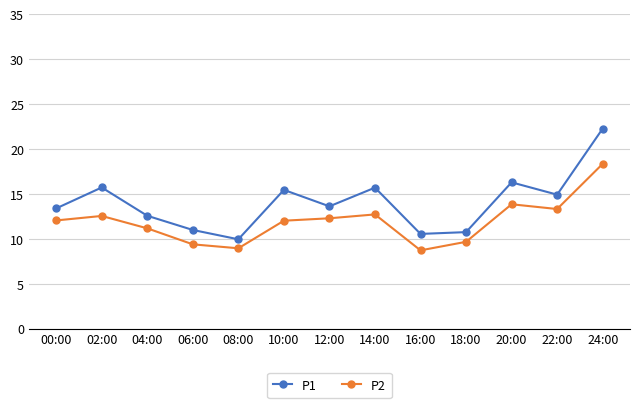

What is the total value across all series at 02:00?

28.2